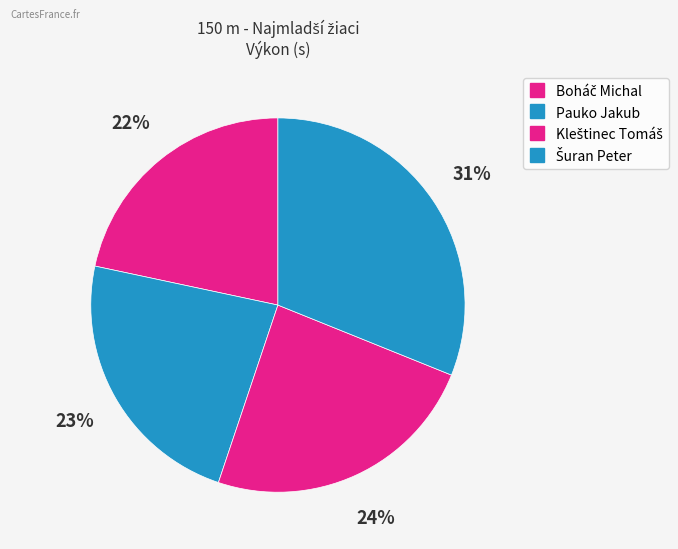

Combined, do Šuran Peter and Boháč Michal account for over 50%?

Yes